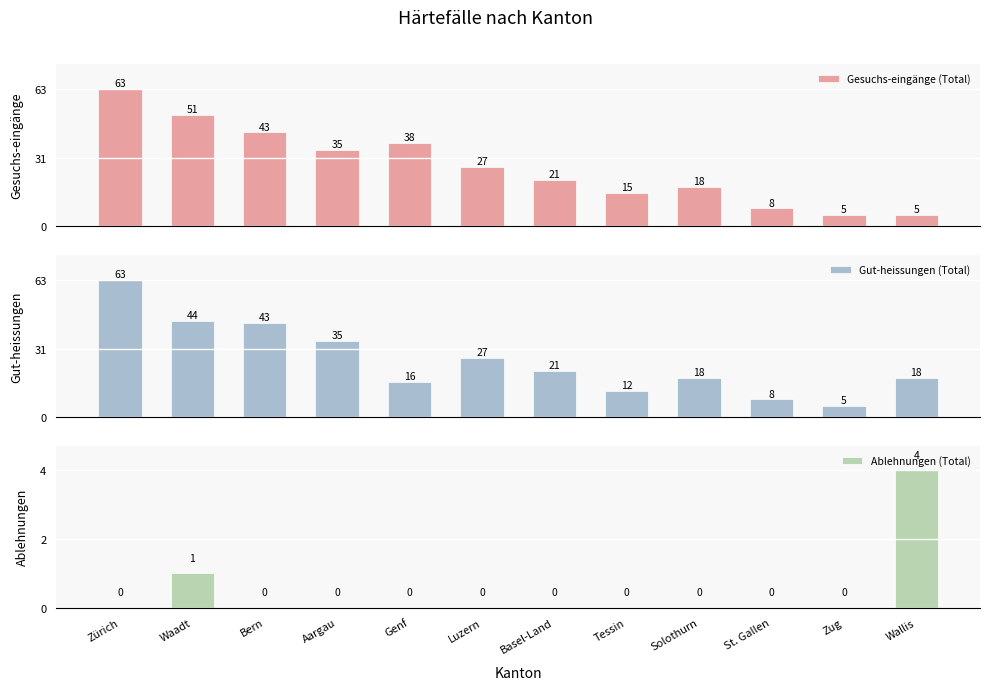

What is the lowest value of the Gut-heissungen (Total) series?

5